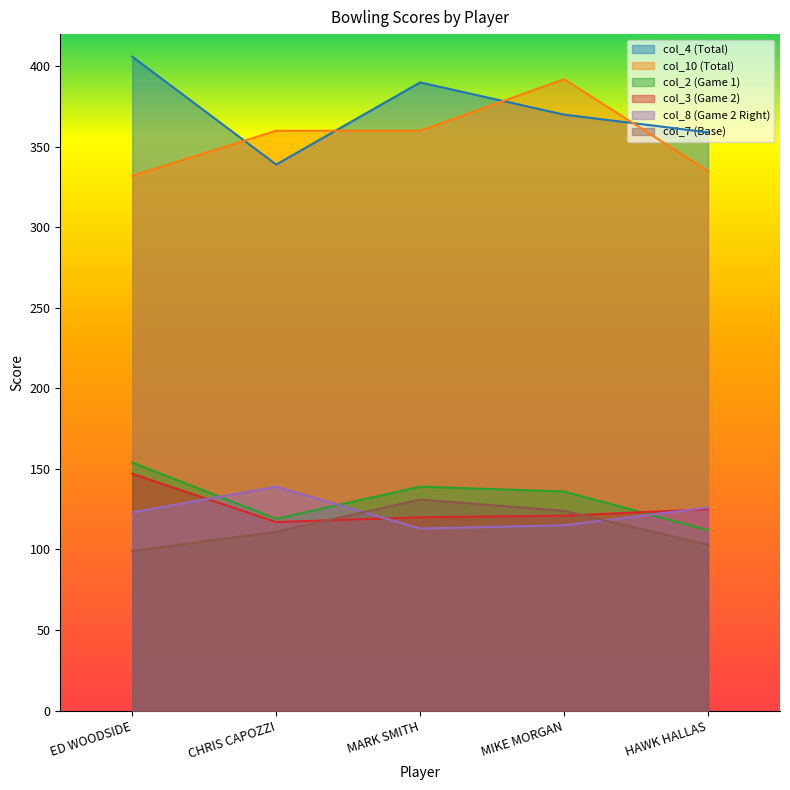

Reading left to right, transcribe all the data shown in this chart.

col_4: ED WOODSIDE=406	CHRIS CAPOZZI=339	MARK SMITH=390	MIKE MORGAN=370	HAWK HALLAS=359
col_10: ED WOODSIDE=332	CHRIS CAPOZZI=360	MARK SMITH=360	MIKE MORGAN=392	HAWK HALLAS=335
col_2: ED WOODSIDE=154	CHRIS CAPOZZI=119	MARK SMITH=139	MIKE MORGAN=136	HAWK HALLAS=112
col_3: ED WOODSIDE=147	CHRIS CAPOZZI=117	MARK SMITH=120	MIKE MORGAN=121	HAWK HALLAS=125
col_8: ED WOODSIDE=123	CHRIS CAPOZZI=139	MARK SMITH=113	MIKE MORGAN=115	HAWK HALLAS=126
col_7: ED WOODSIDE=99	CHRIS CAPOZZI=111	MARK SMITH=131	MIKE MORGAN=124	HAWK HALLAS=103